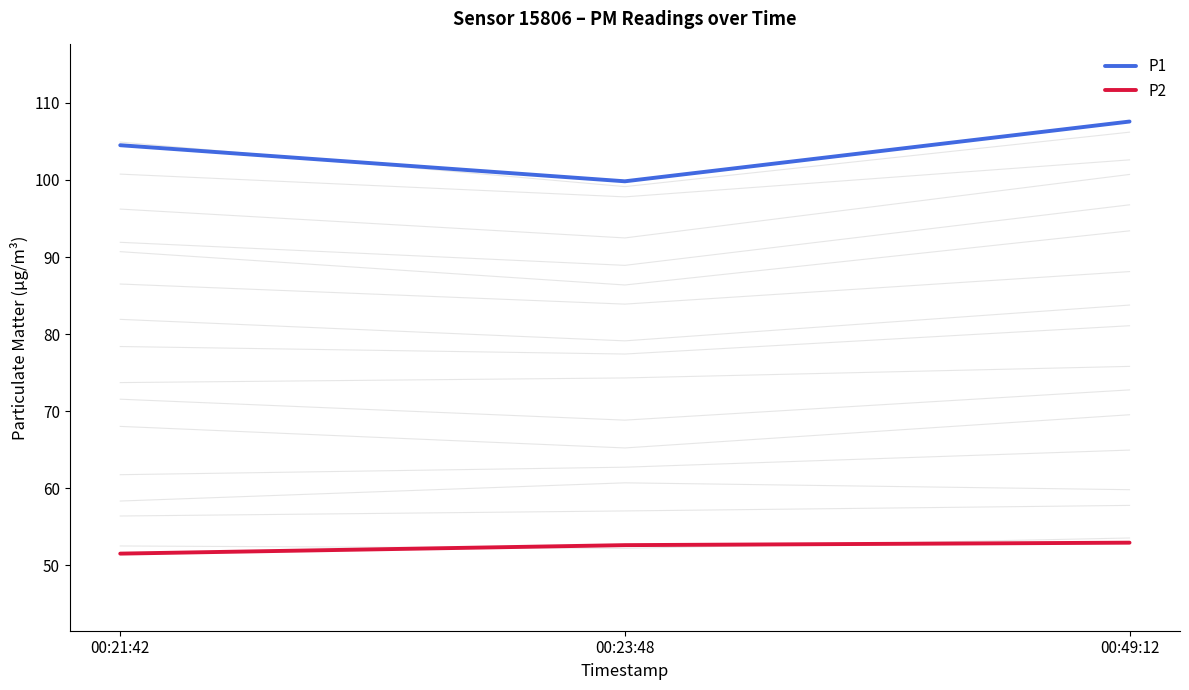

Which series has the largest total across all categories?

P1